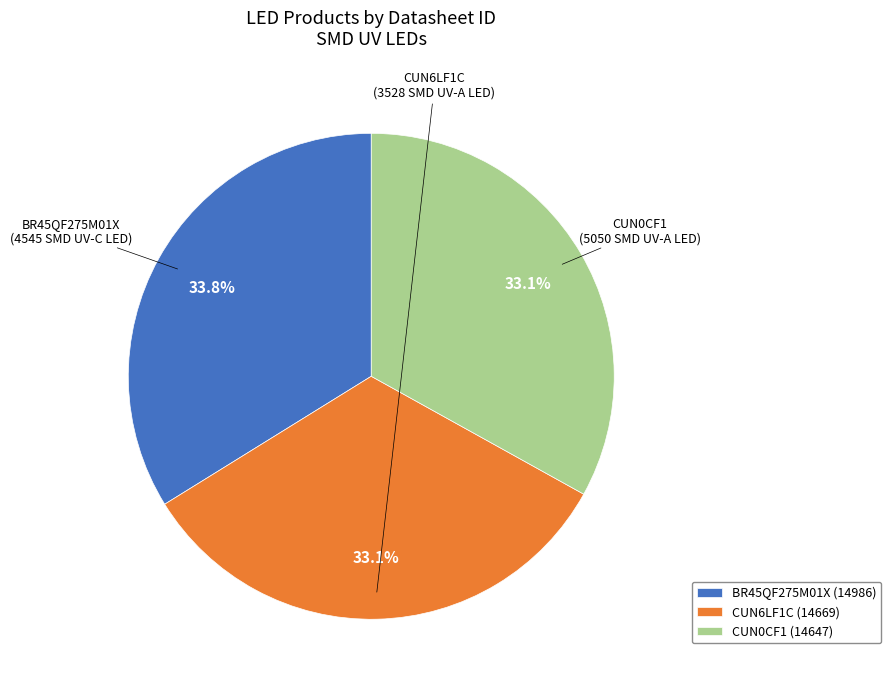

Which slice is the largest?

BR45QF275M01X (14986)